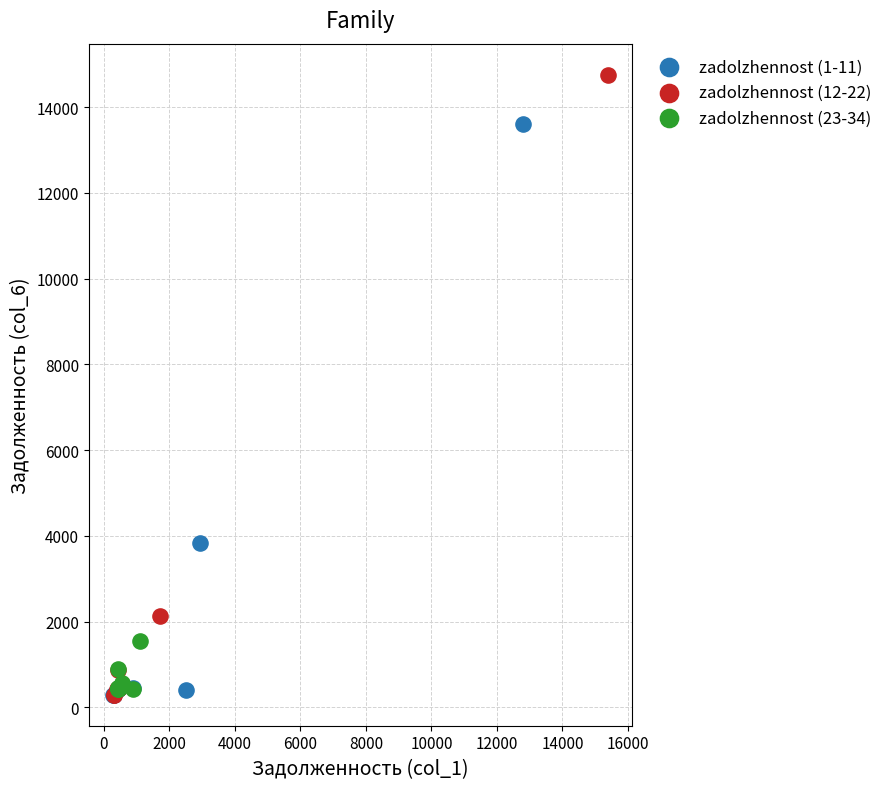

What are all the series names shown in the legend?

zadolzhennost (1-11), zadolzhennost (12-22), zadolzhennost (23-34)